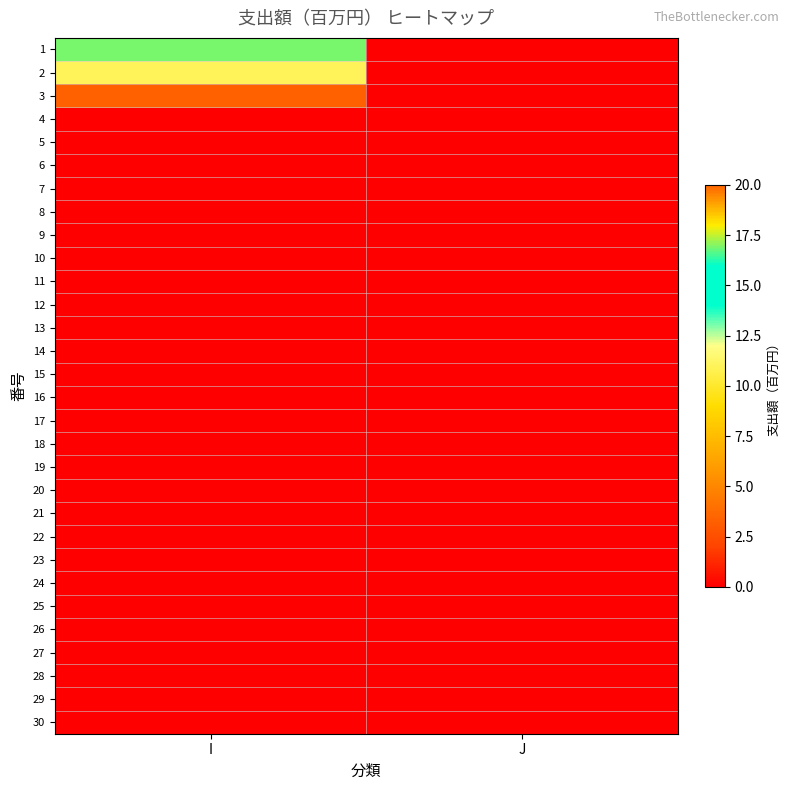

Reading right to left, what are all the values shown in this chart?

1: J=0.0	I=16.9
2: J=0.0	I=11.0
3: J=0.0	I=3.3
4: J=0.0	I=0.0
5: J=0.0	I=0.0
6: J=0.0	I=0.0
7: J=0.0	I=0.0
8: J=0.0	I=0.0
9: J=0.0	I=0.0
10: J=0.0	I=0.0
11: J=0.0	I=0.0
12: J=0.0	I=0.0
13: J=0.0	I=0.0
14: J=0.0	I=0.0
15: J=0.0	I=0.0
16: J=0.0	I=0.0
17: J=0.0	I=0.0
18: J=0.0	I=0.0
19: J=0.0	I=0.0
20: J=0.0	I=0.0
21: J=0.0	I=0.0
22: J=0.0	I=0.0
23: J=0.0	I=0.0
24: J=0.0	I=0.0
25: J=0.0	I=0.0
26: J=0.0	I=0.0
27: J=0.0	I=0.0
28: J=0.0	I=0.0
29: J=0.0	I=0.0
30: J=0.0	I=0.0